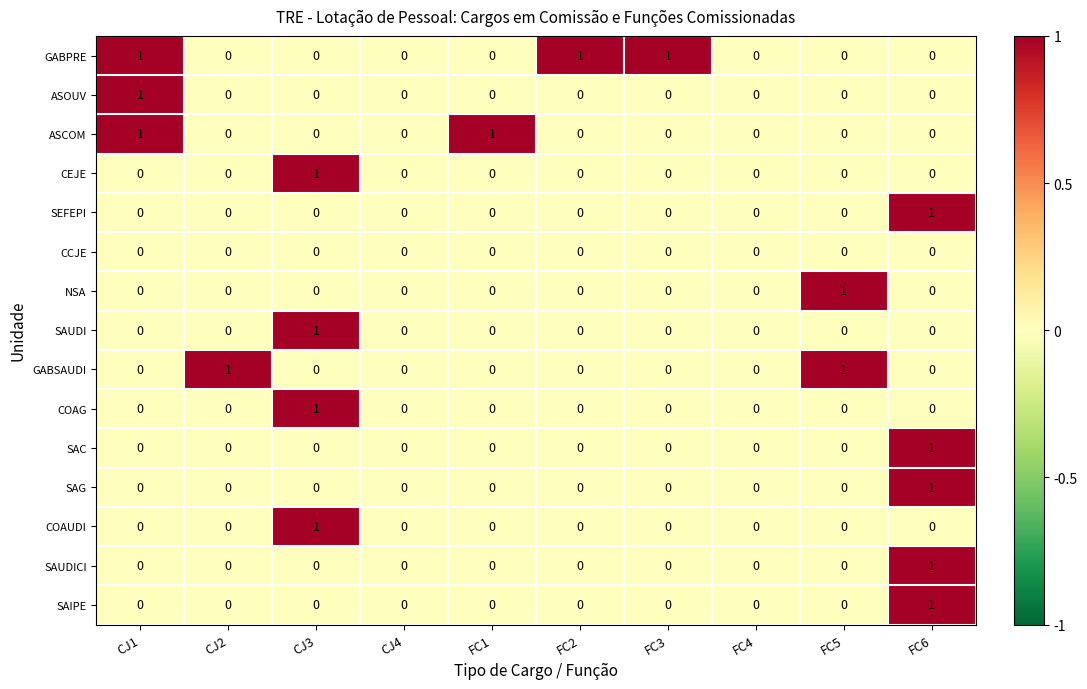

Which series has the largest total across all categories?

GABPRE